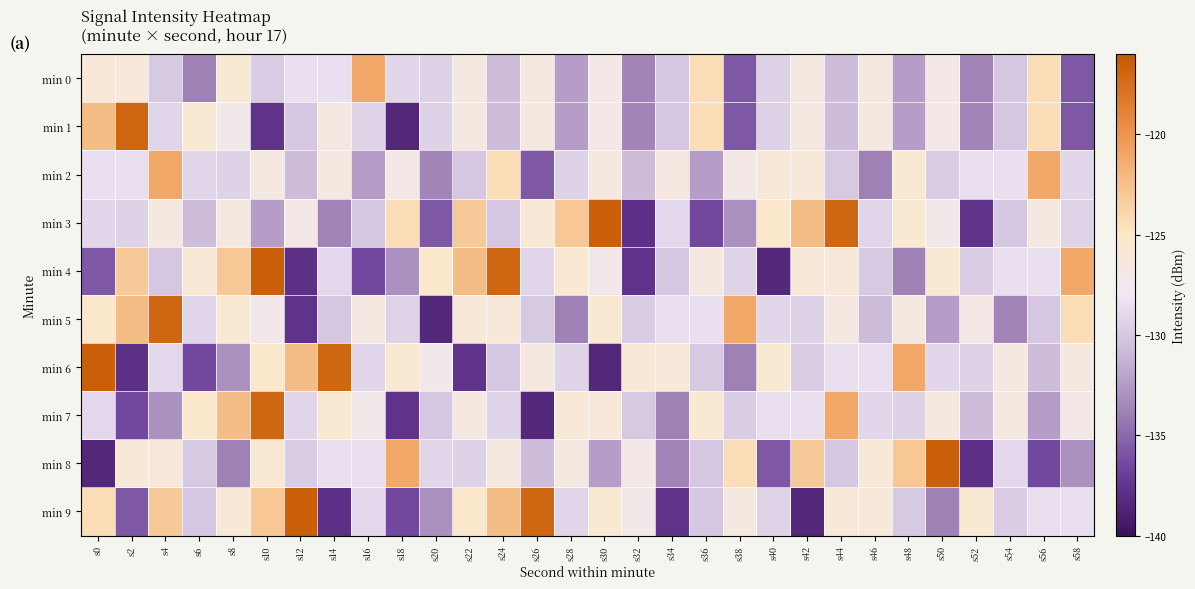

Between s4 and s48, which series saw the biggest shift?

min 5